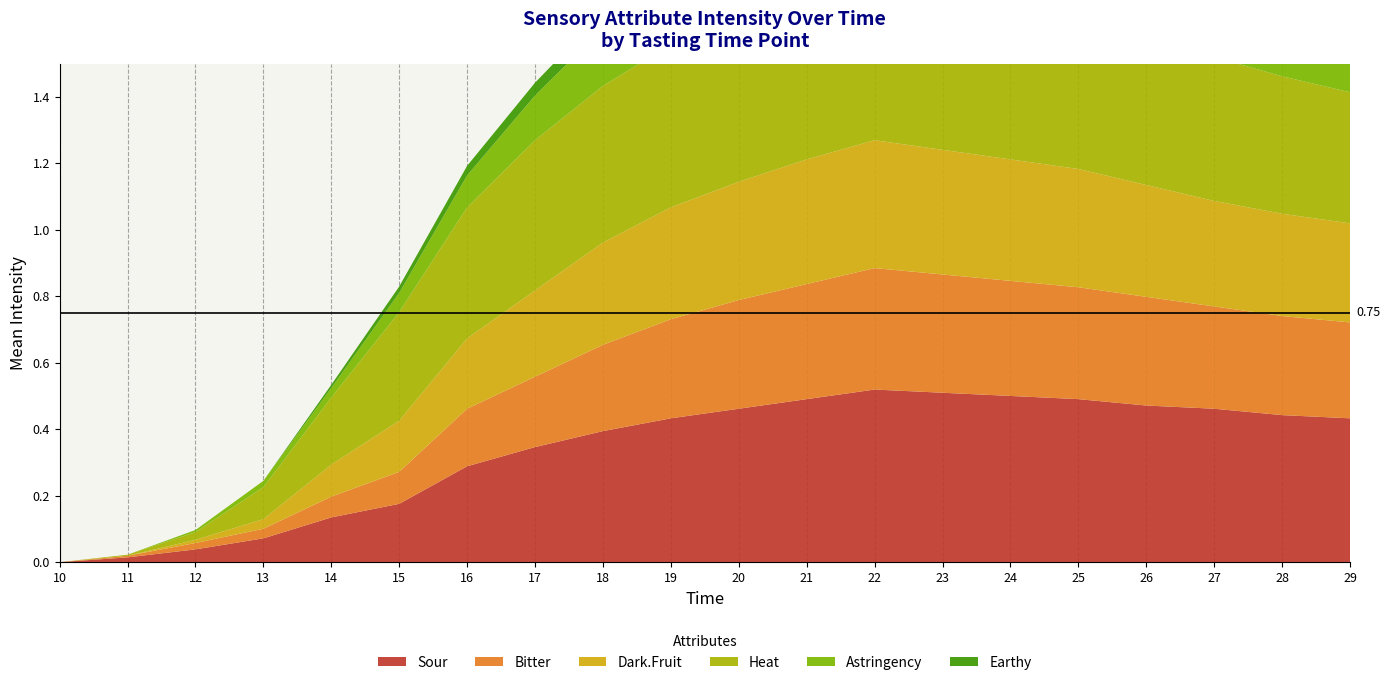

Reading left to right, extract all data points from this chart.

Sour: 0.0	0.0	0.0	0.1	0.1	0.2	0.3	0.3	0.4	0.4	0.5	0.5	0.5	0.5	0.5	0.5	0.5	0.5	0.4	0.4
Bitter: 0.0	0.0	0.0	0.0	0.1	0.1	0.2	0.2	0.3	0.3	0.3	0.3	0.4	0.4	0.3	0.3	0.3	0.3	0.3	0.3
Dark.Fruit: 0.0	0.0	0.0	0.0	0.1	0.2	0.2	0.3	0.3	0.3	0.4	0.4	0.4	0.4	0.4	0.4	0.3	0.3	0.3	0.3
Heat: 0.0	0.0	0.0	0.1	0.2	0.3	0.4	0.5	0.5	0.5	0.5	0.5	0.5	0.5	0.5	0.5	0.5	0.4	0.4	0.4
Astringency: 0.0	0.0	0.0	0.0	0.0	0.1	0.1	0.1	0.2	0.2	0.2	0.3	0.3	0.3	0.3	0.2	0.2	0.2	0.2	0.2
Earthy: 0.0	0.0	0.0	0.0	0.0	0.0	0.0	0.0	0.0	0.1	0.1	0.1	0.1	0.1	0.1	0.1	0.0	0.0	0.0	0.0